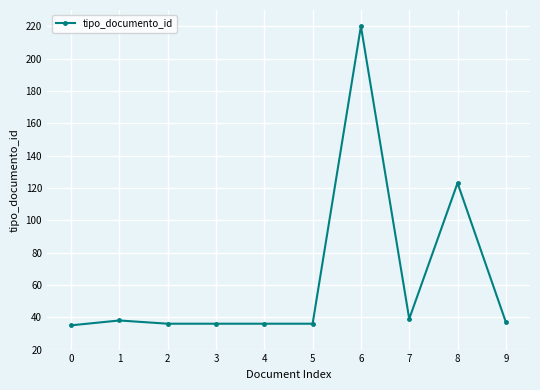

What is the greatest value displayed?

220